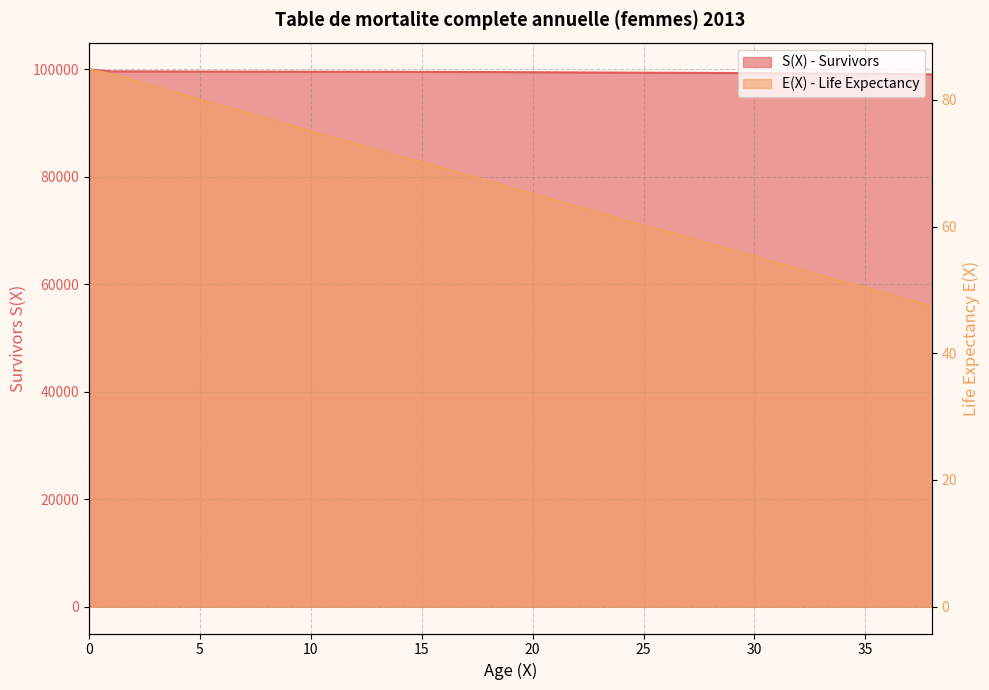

What is the sum of the S(X) - Survivors values at 2 and 16?

199180.0